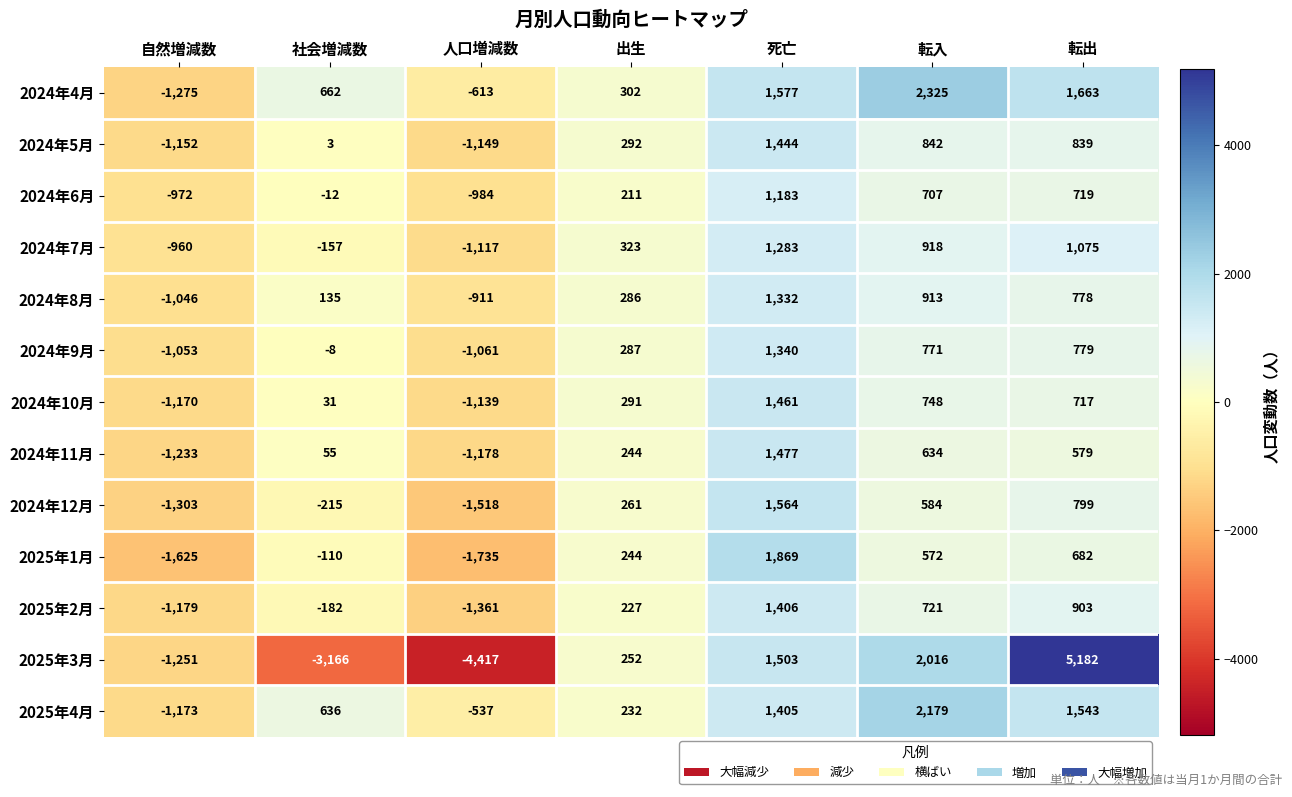

What is the difference between the maximum and minimum values in the 2024年7月 series?

2400